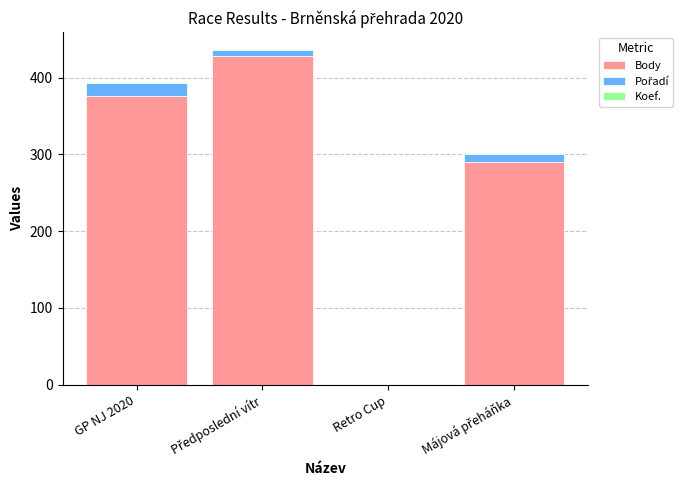

Is it true that Body equals 76 at GP NJ 2020?

False